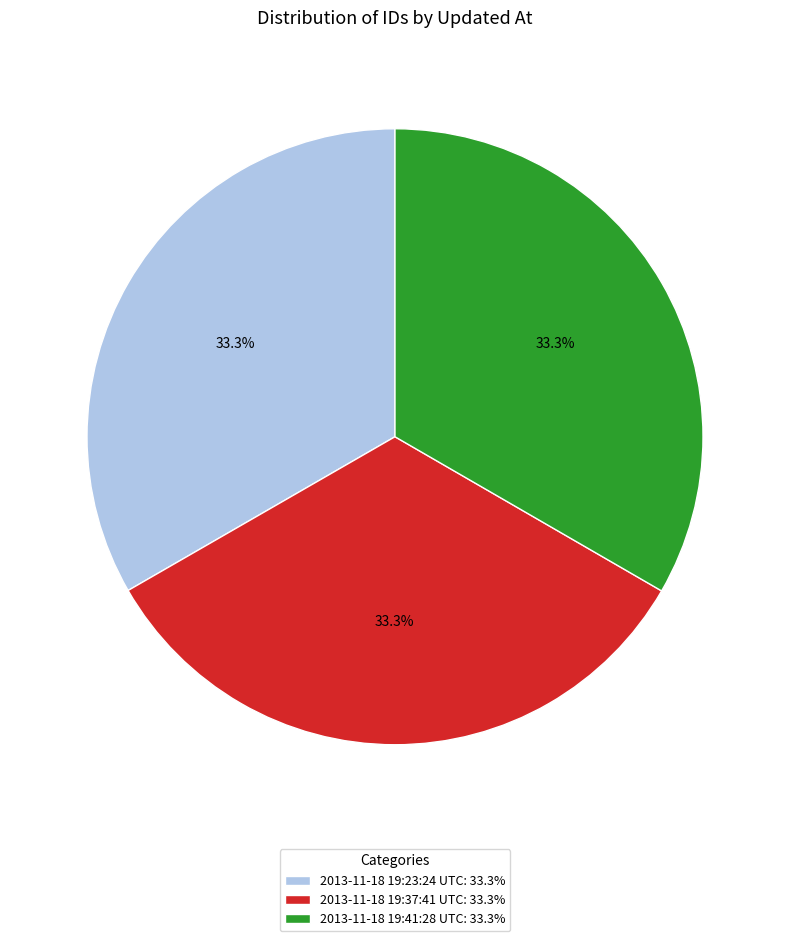

Do 2013-11-18 19:41:28 UTC and 2013-11-18 19:23:24 UTC together represent more than half of the pie?

Yes